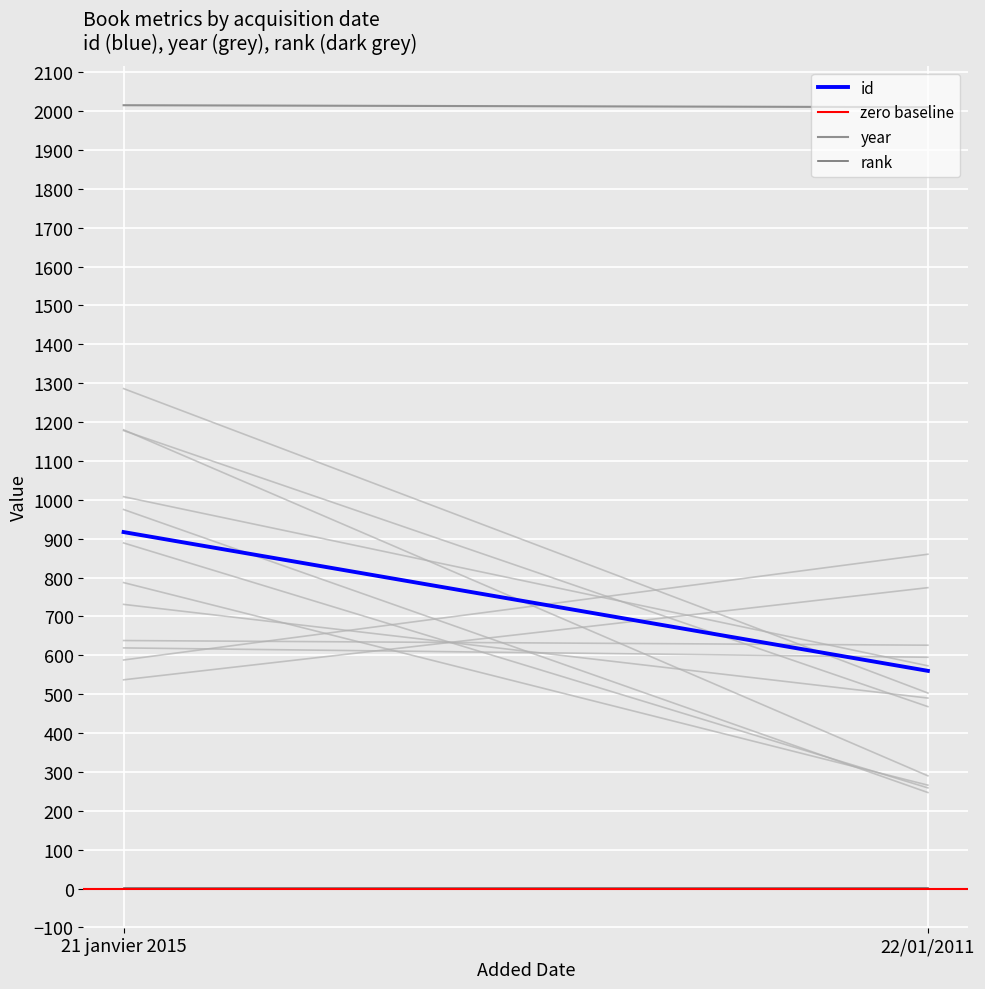

What is the sum of all year values?

4025